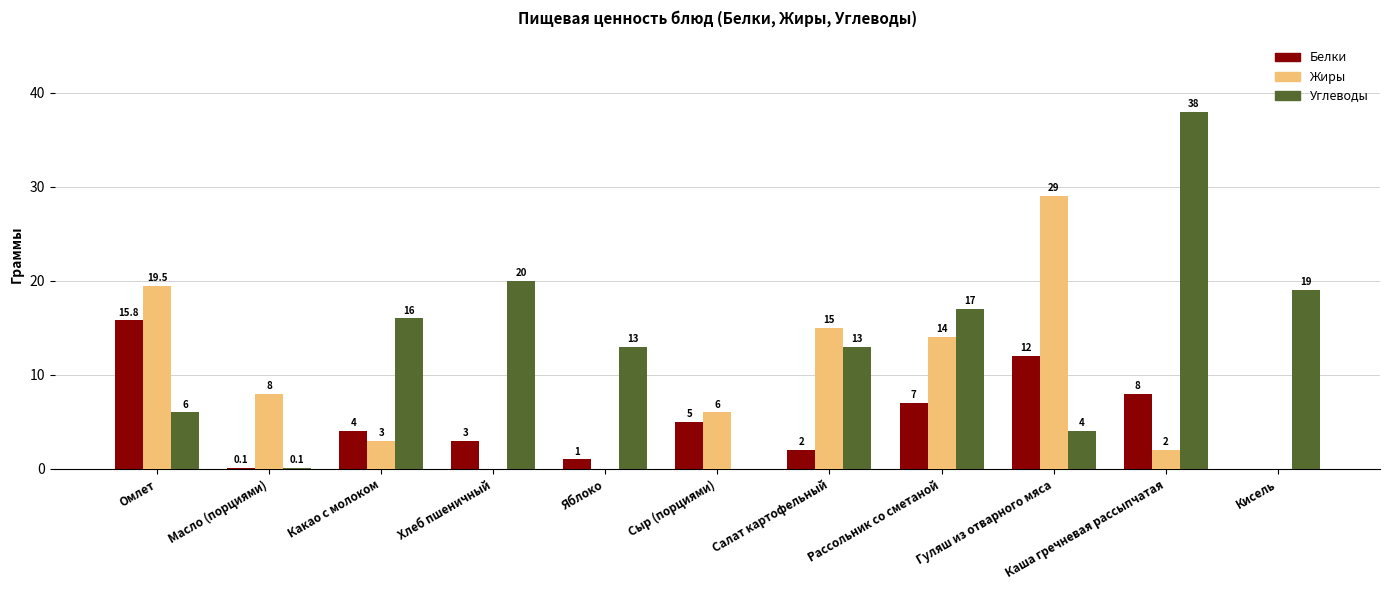

Reading left to right, extract all data points from this chart.

Белки: 15.8	0.1	4.0	3.0	1.0	5.0	2.0	7.0	12.0	8.0	0.0
Жиры: 19.5	8.0	3.0	0.0	0.0	6.0	15.0	14.0	29.0	2.0	0.0
Углеводы: 6.0	0.1	16.0	20.0	13.0	0.0	13.0	17.0	4.0	38.0	19.0